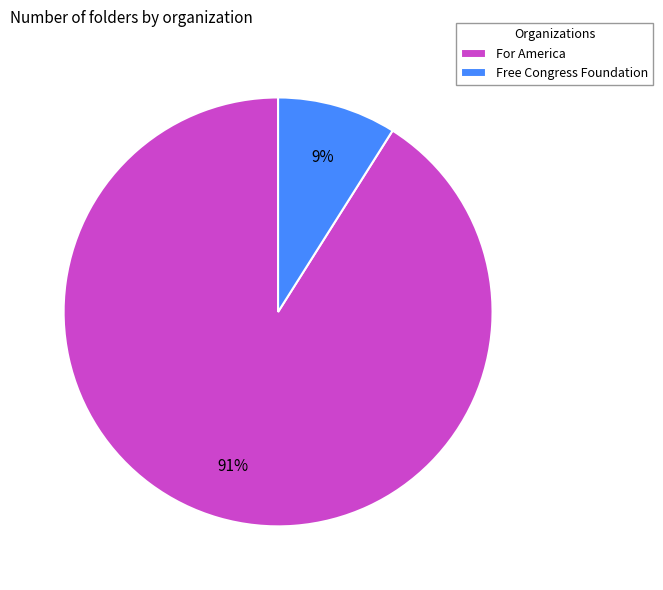

Which slice represents more than half of the pie?

For America